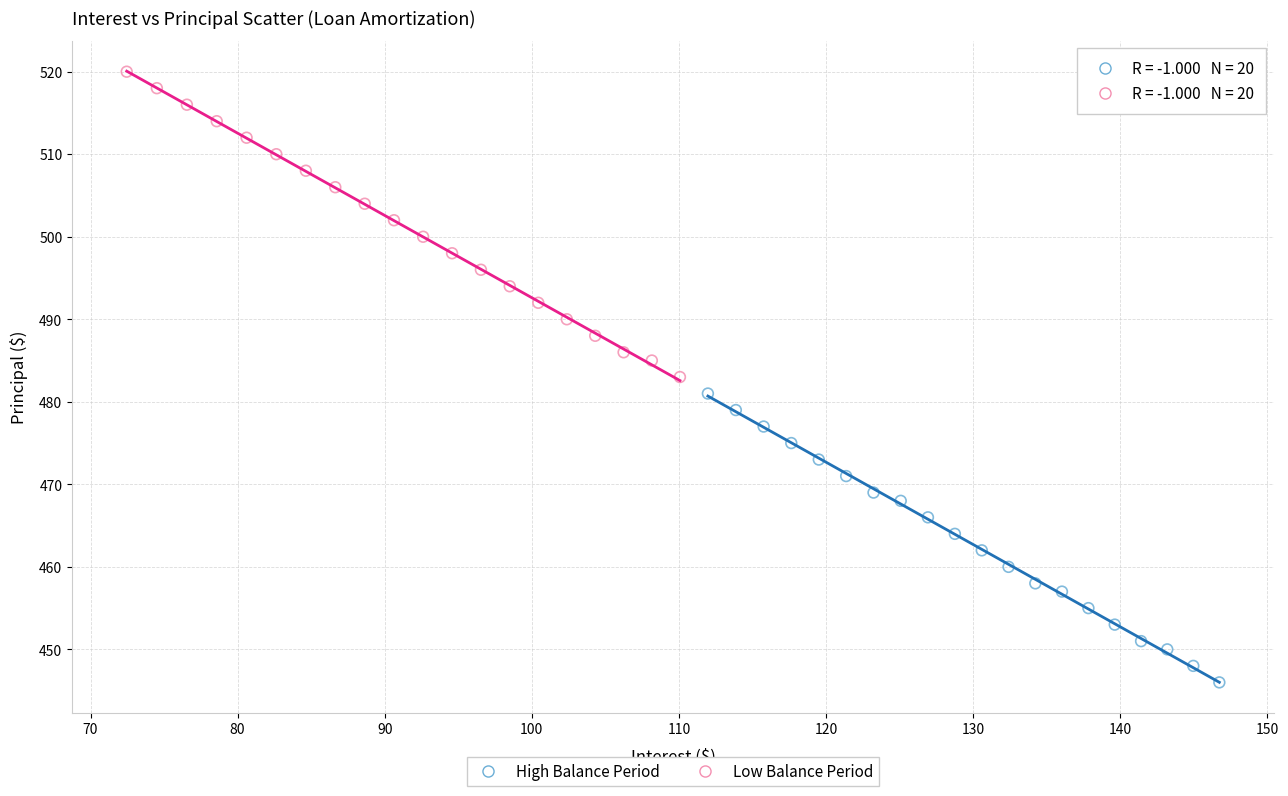

Which series has the widest spread of Y values?

Low Balance Period